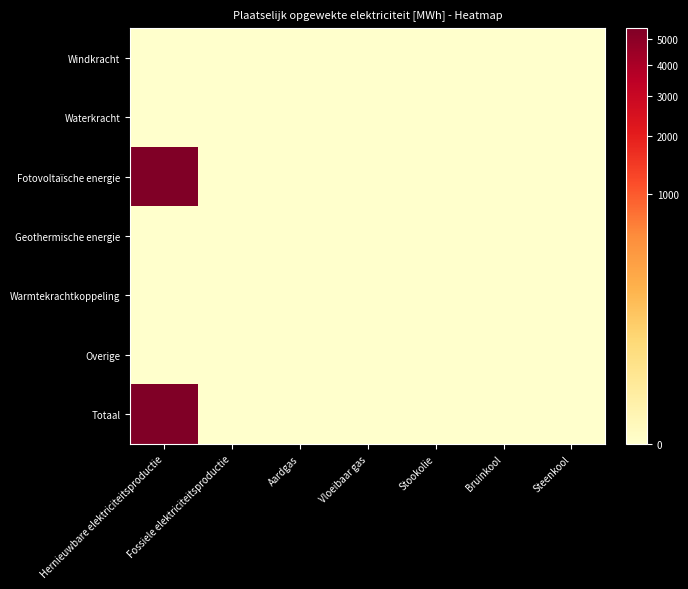

Which has a higher value, Fossiele elektriciteitsproductie or Aardgas?

Fossiele elektriciteitsproductie